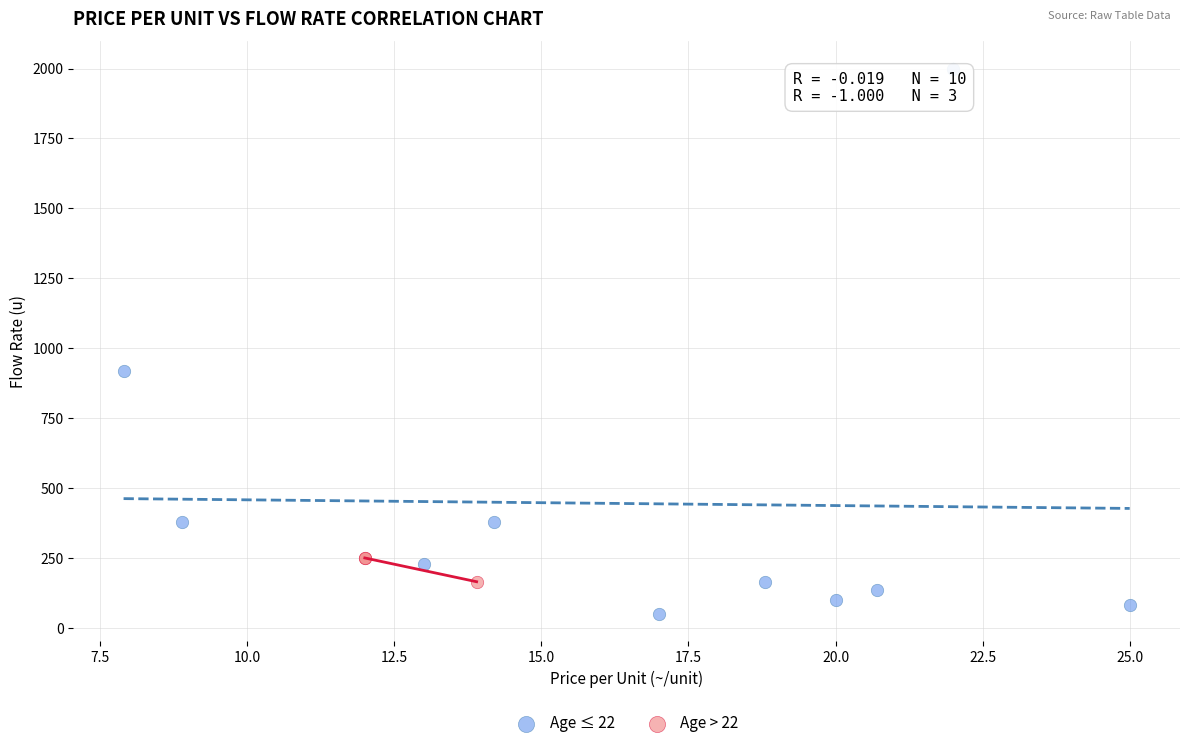

Which series has the largest Y range (max minus min)?

Age ≤ 22